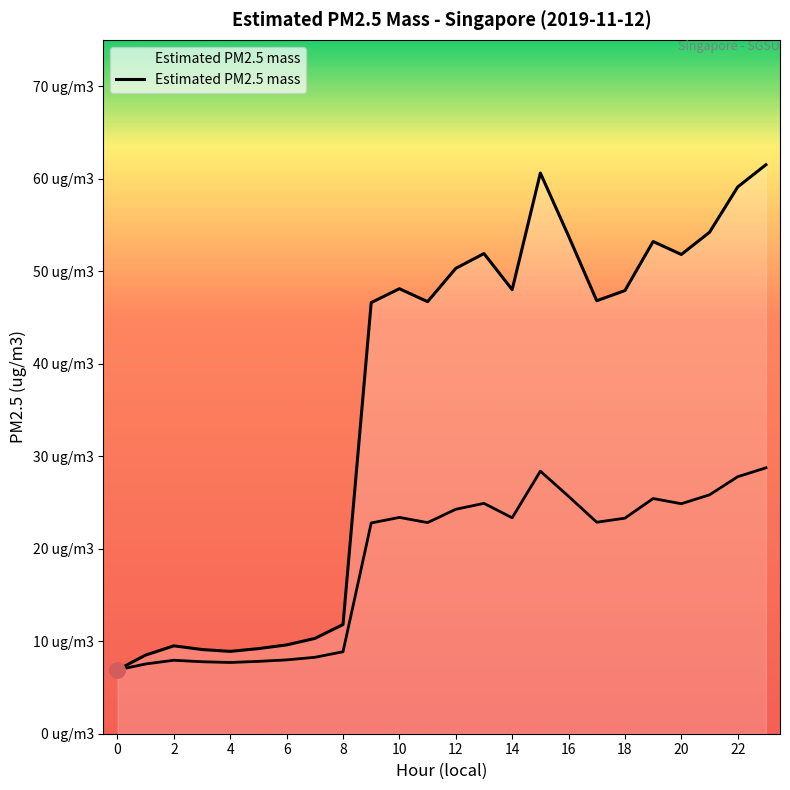

What is the change in value from 0 to 18?

+41.0